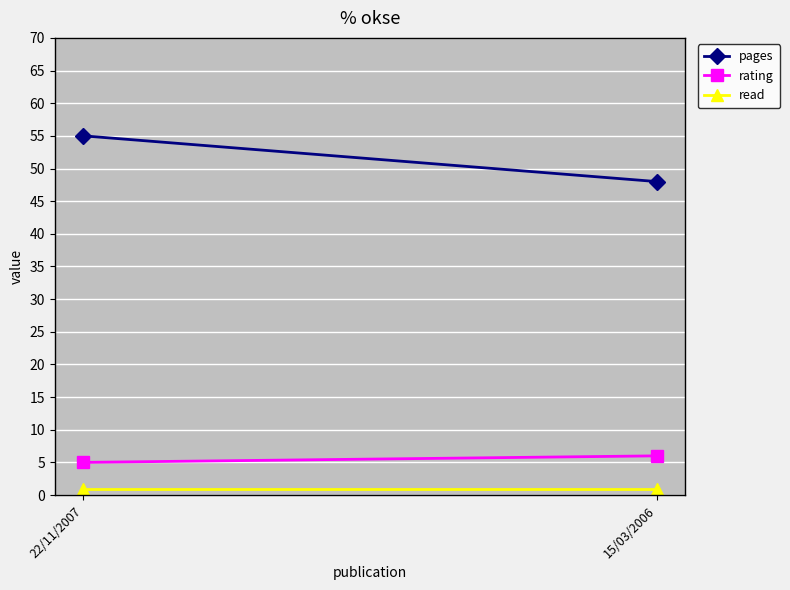

What is the value of the read point at the 1st from the left?

1